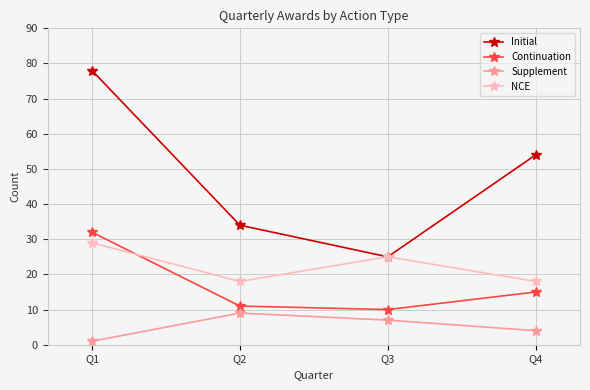

At which label is Supplement closest to 5?

Q4